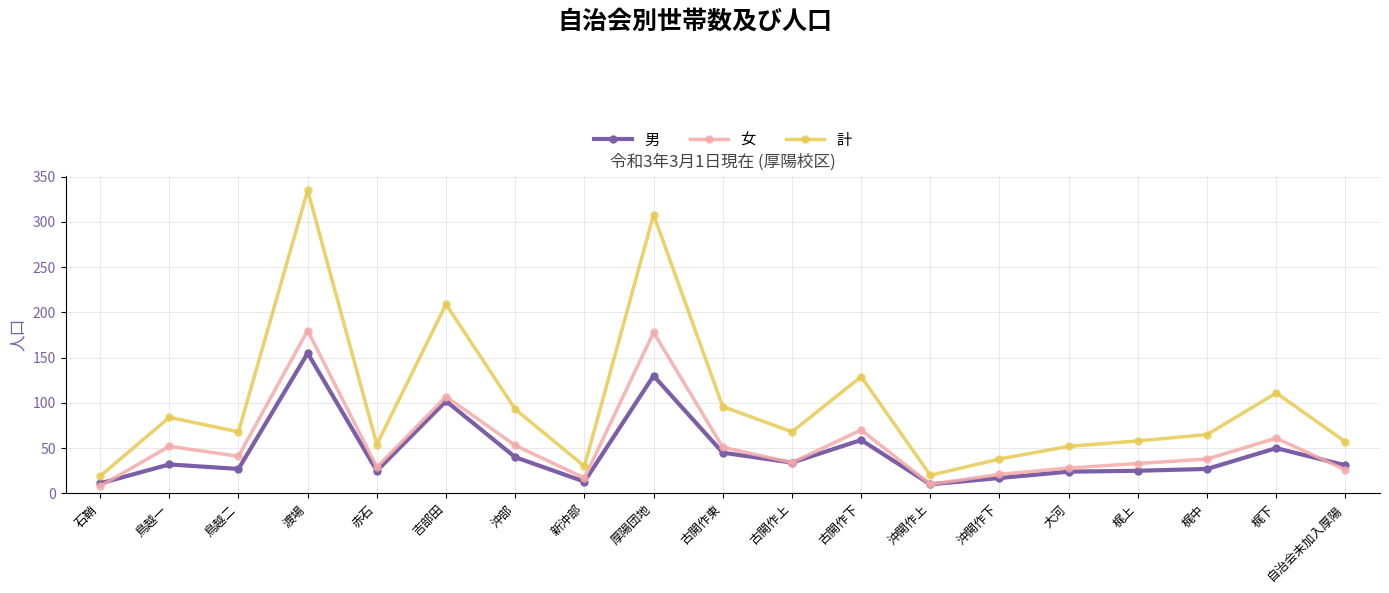

What position from the left is 石鞘?

1